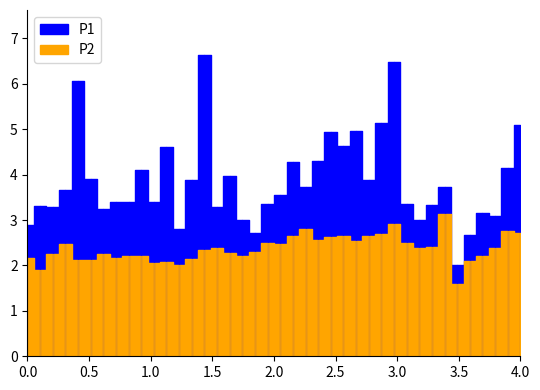

At which label is P1 closest to 4?

16